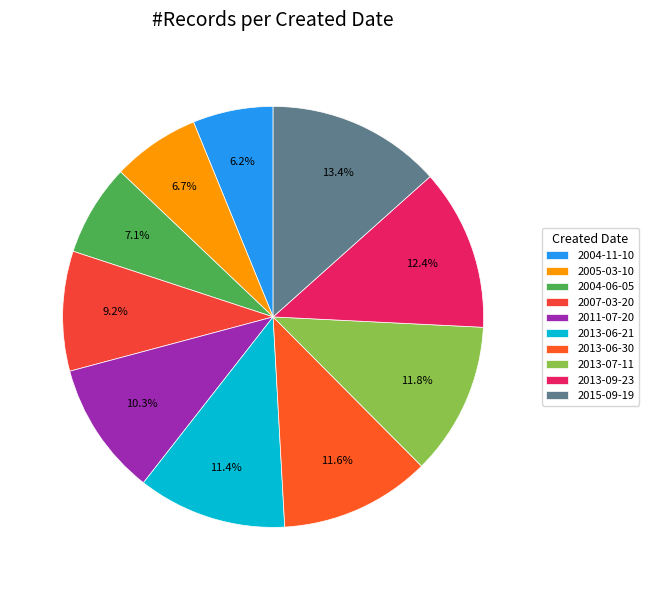

To the nearest percent, what is the difference between the 2013-06-30 and 2007-03-20 slice percentages?

2%